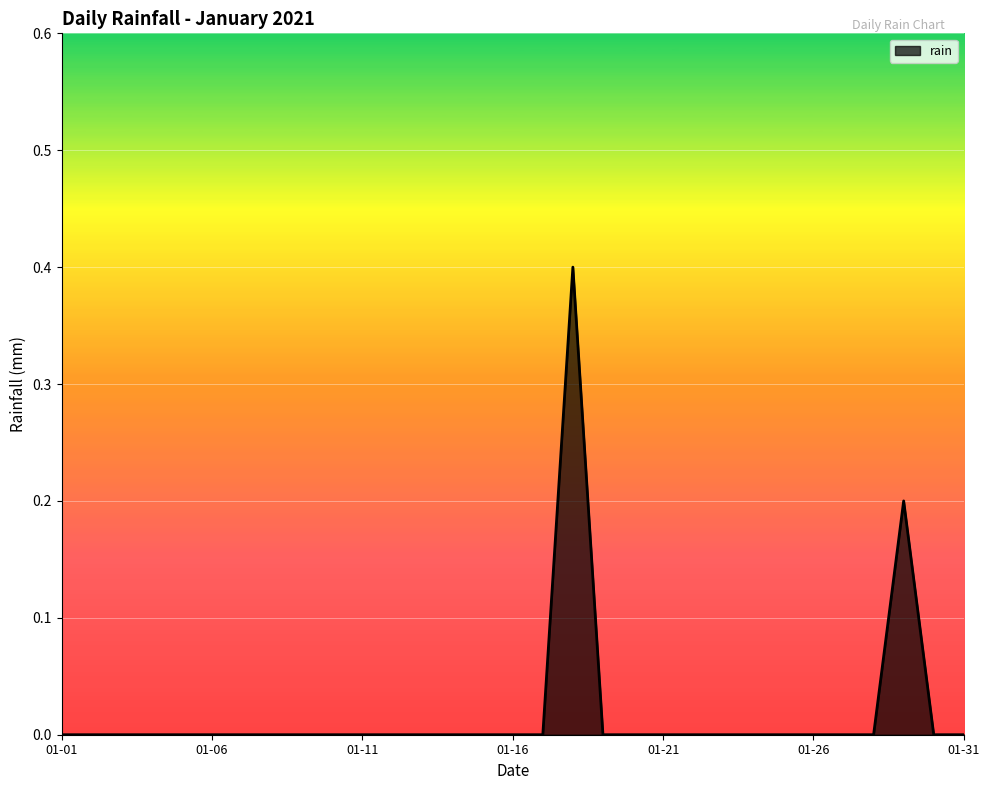

What is the difference between the maximum and minimum values?

0.4